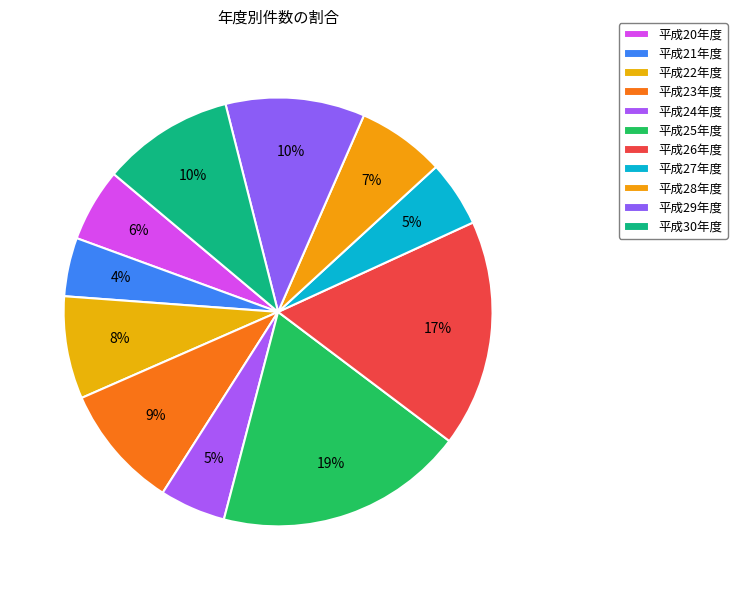

To the nearest percent, what is the combined percentage of 平成29年度 and 平成27年度?

15%